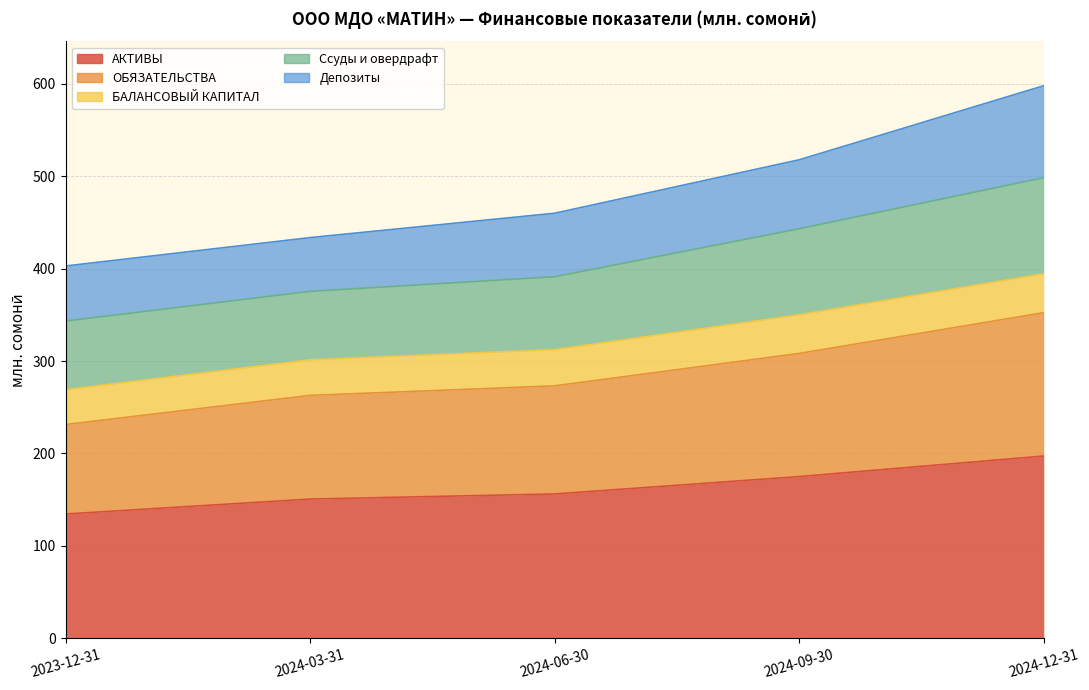

List the labels in order of Ссуды и овердрафт value, smallest first.

2023-12-31, 2024-03-31, 2024-06-30, 2024-09-30, 2024-12-31